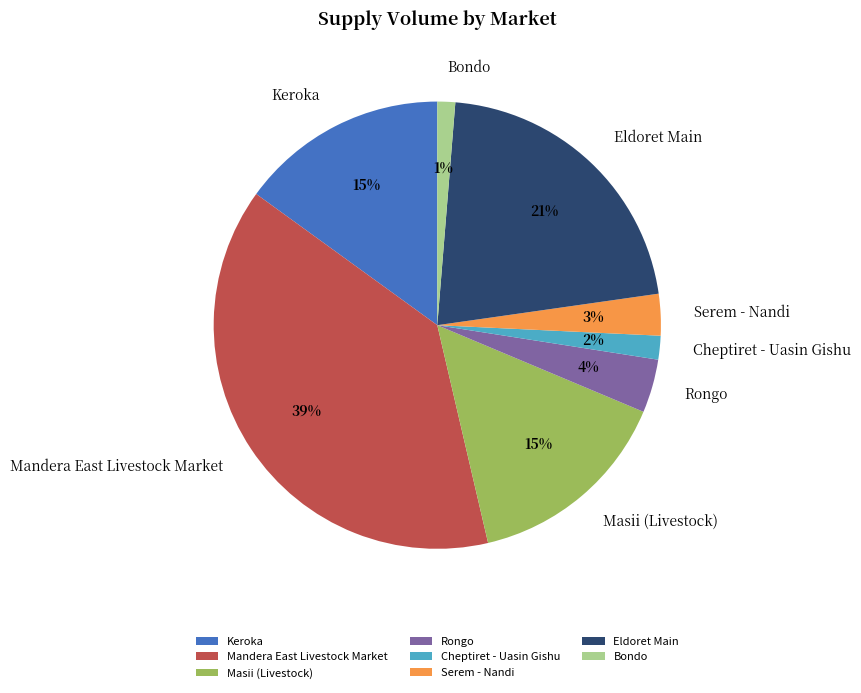

Is there any slice that represents more than half of the pie?

No